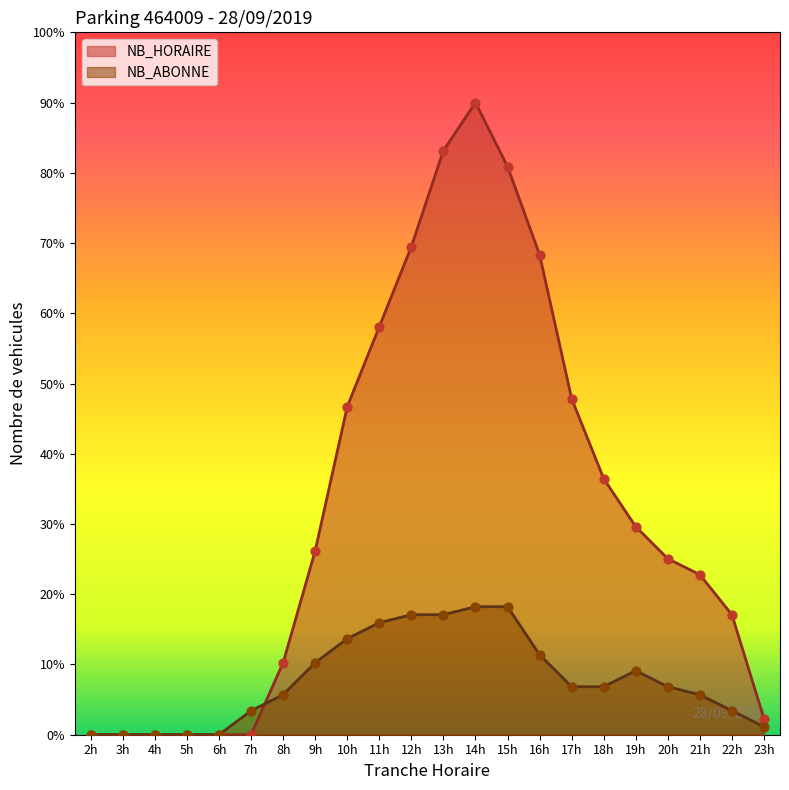

Is the value of NB_ABONNE at 9h greater than the value of NB_HORAIRE at 13h?

No